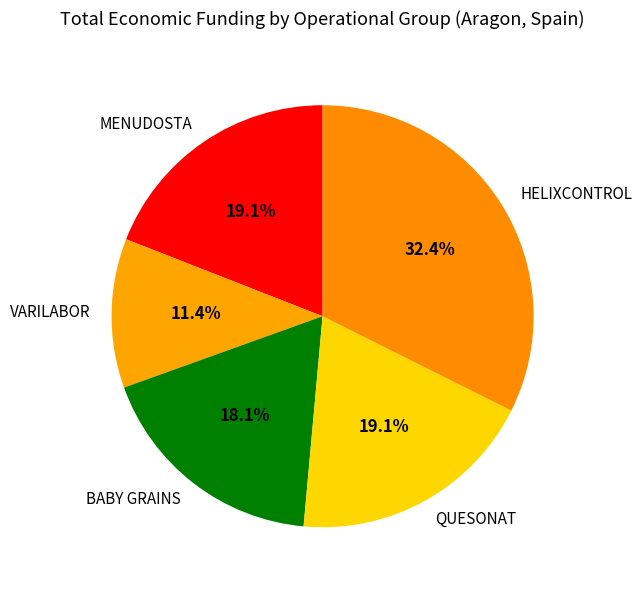

What is the total percentage of MENUDOSTA and HELIXCONTROL?

51.4%